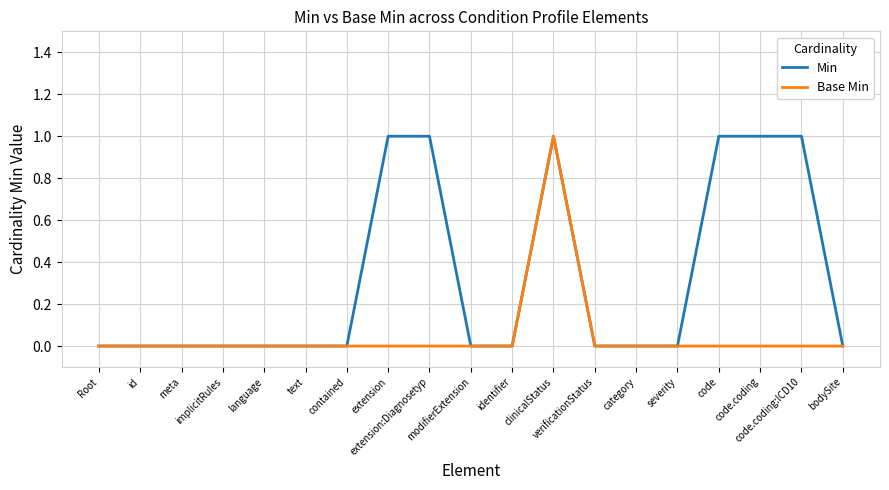

Rank the series by their average value, from lowest to highest.

Base Min, Min